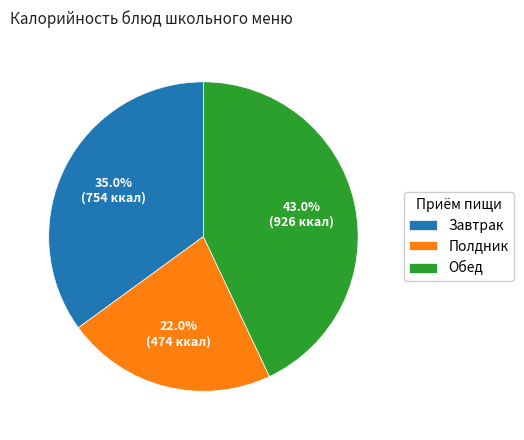

What is the ratio of the value at Обед to the value at Полдник?

2.0